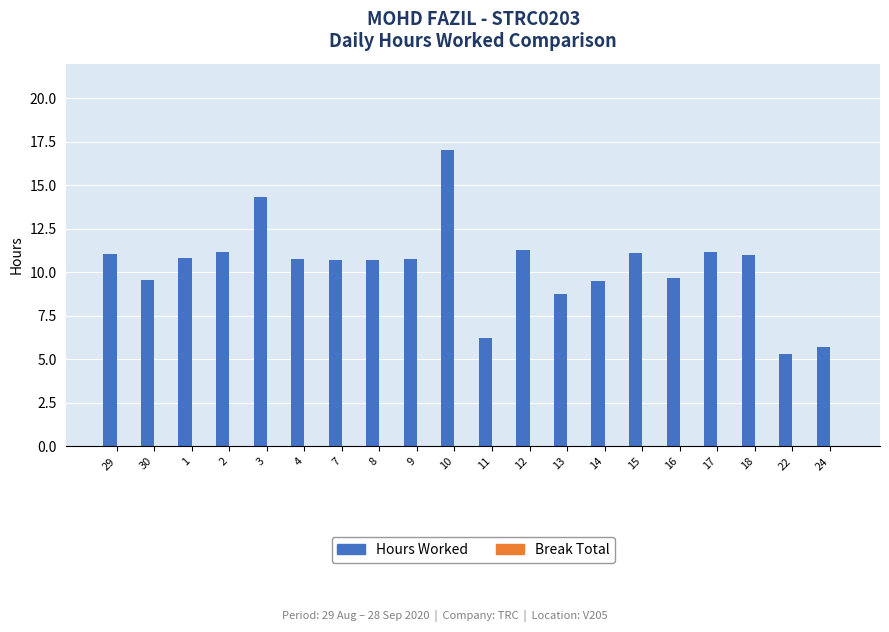

What is the label of the 14th bar from the right?

7